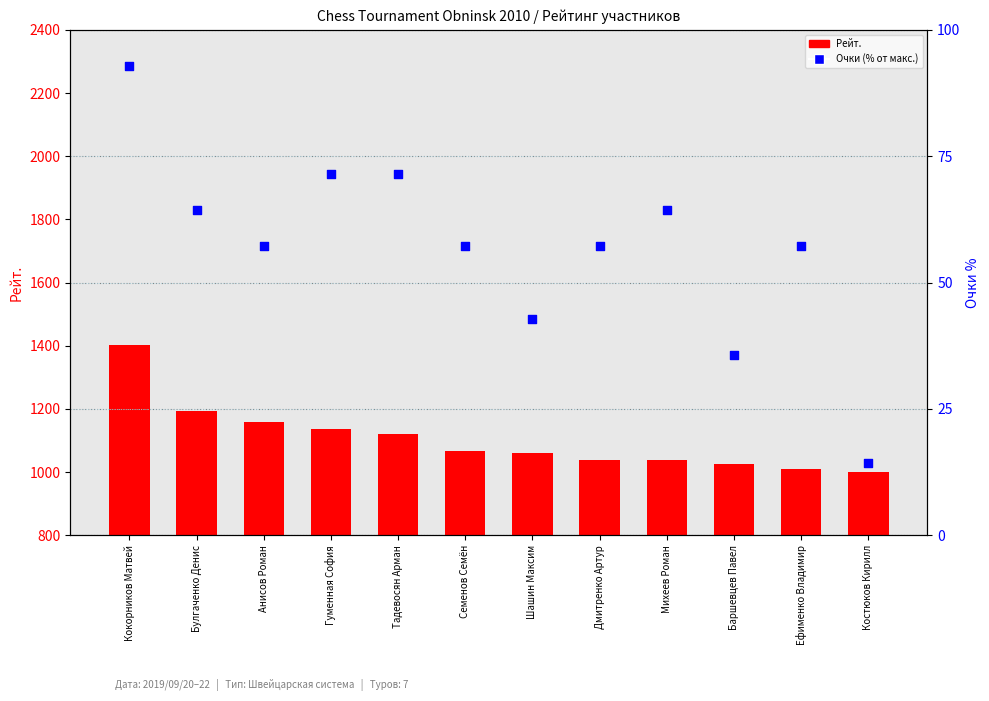

Is the value of Рейт. at Костюков Кирилл greater than the value of Очки (% от макс.) at Семенов Семён?

Yes